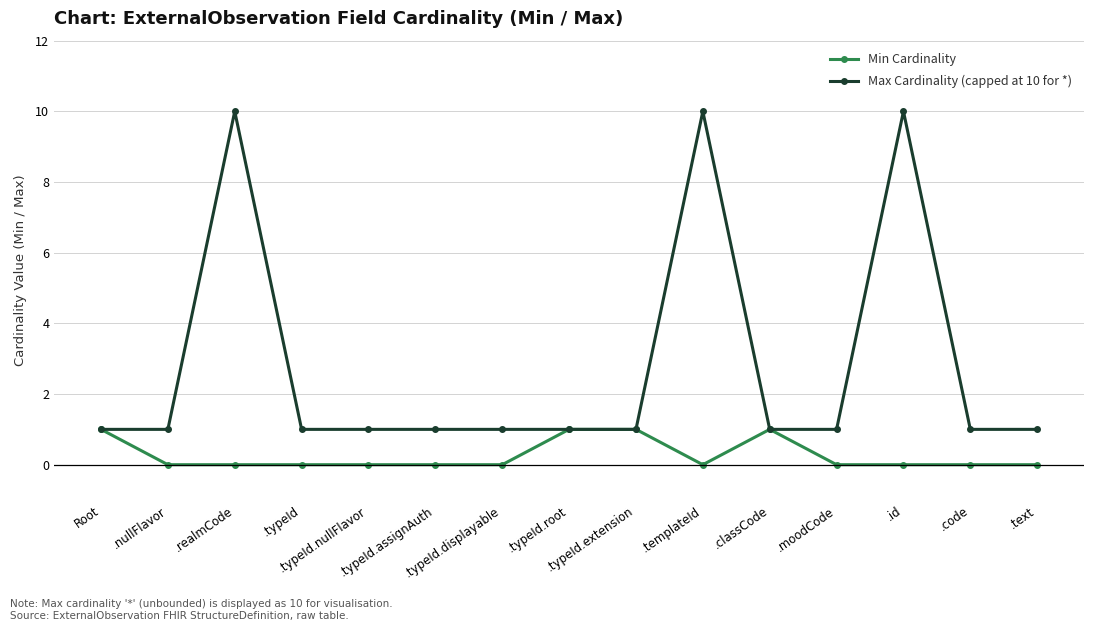

Reading left to right, transcribe all the data shown in this chart.

Min Cardinality: 1	0	0	0	0	0	0	1	1	0	1	0	0	0	0
Max Cardinality (capped at 10 for *): 1	1	10	1	1	1	1	1	1	10	1	1	10	1	1